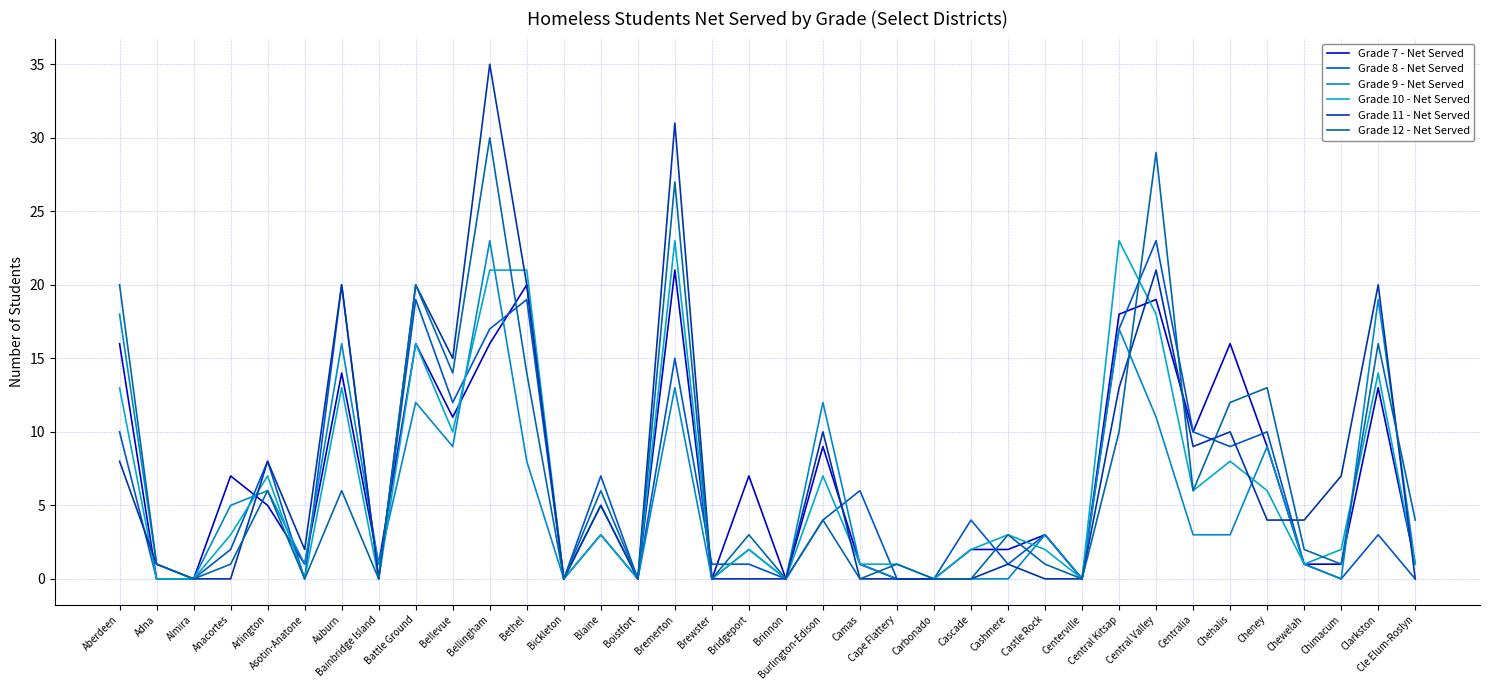

Is it true that Grade 12 - Net Served equals 1 at Burlington-Edison?

False